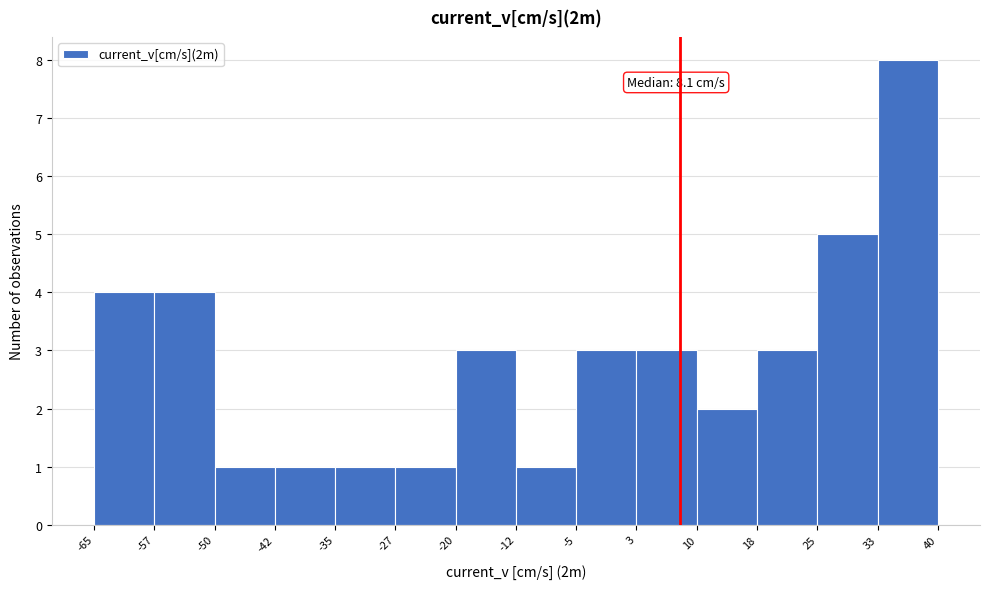

Which range on the x-axis has the tallest bar?

33 to 40